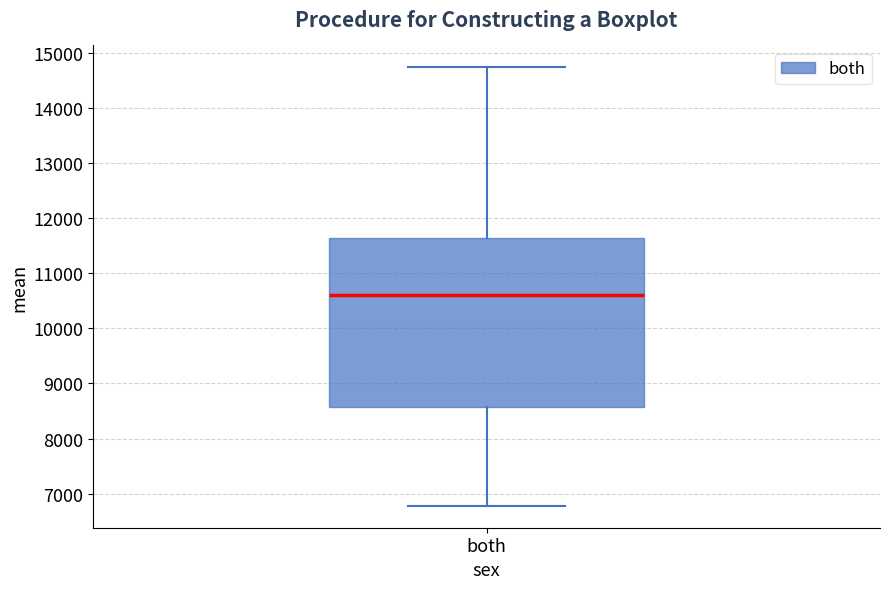

Read this box plot against the y-axis: the position of the median line, the range covered by the box, and the ends of both whiskers. The values are not printed on the chart, so give them approximately, as read against the axis.

median 10600, box 8600 to 11600, whiskers 6800 to 14700